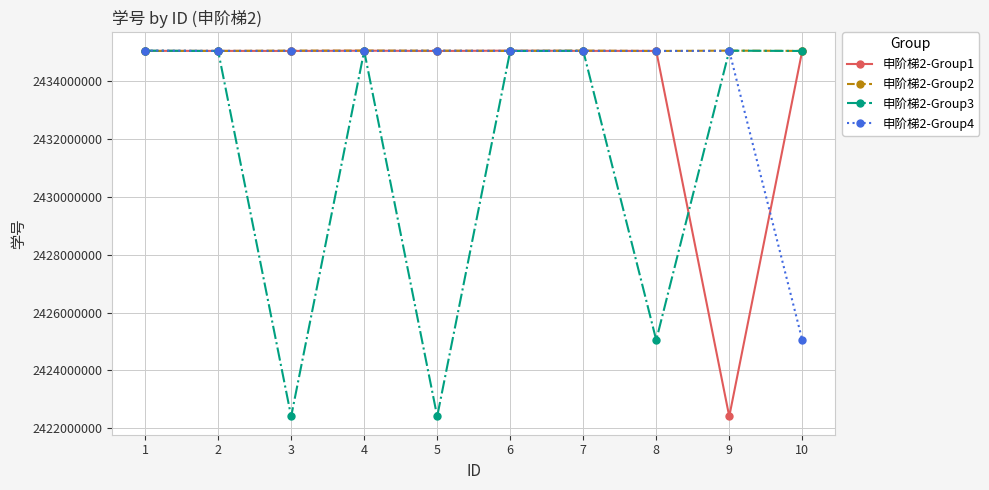

At how many categories does at least one series exceed 2426190168?

10